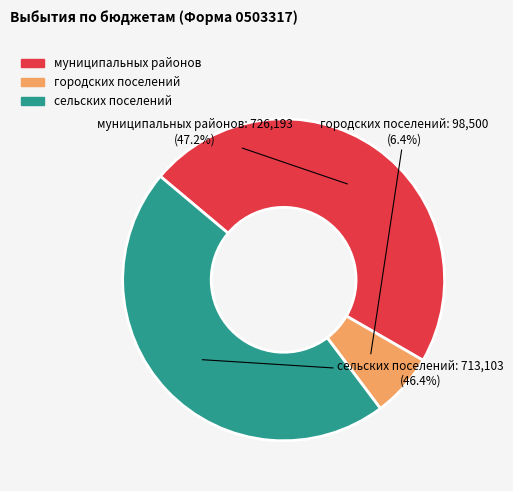

Is there any slice that represents more than half of the pie?

No